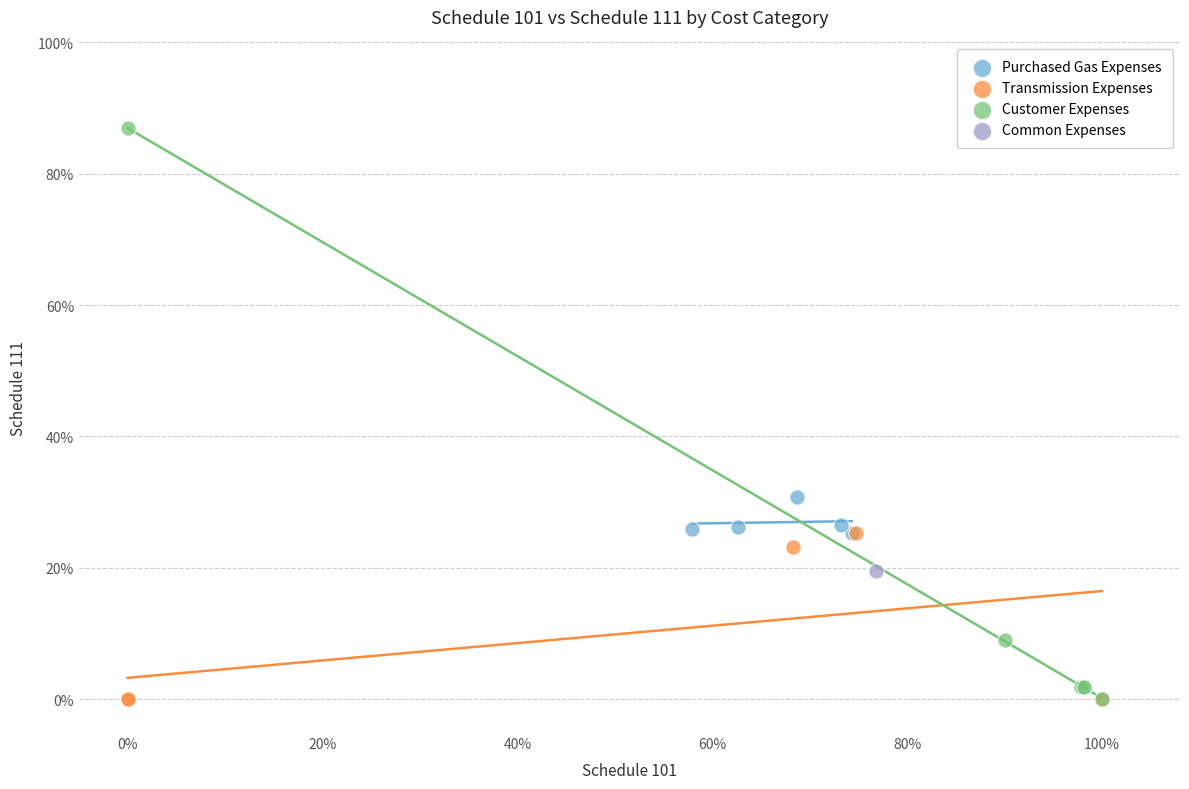

What are all the series names shown in the legend?

Purchased Gas Expenses, Transmission Expenses, Customer Expenses, Common Expenses